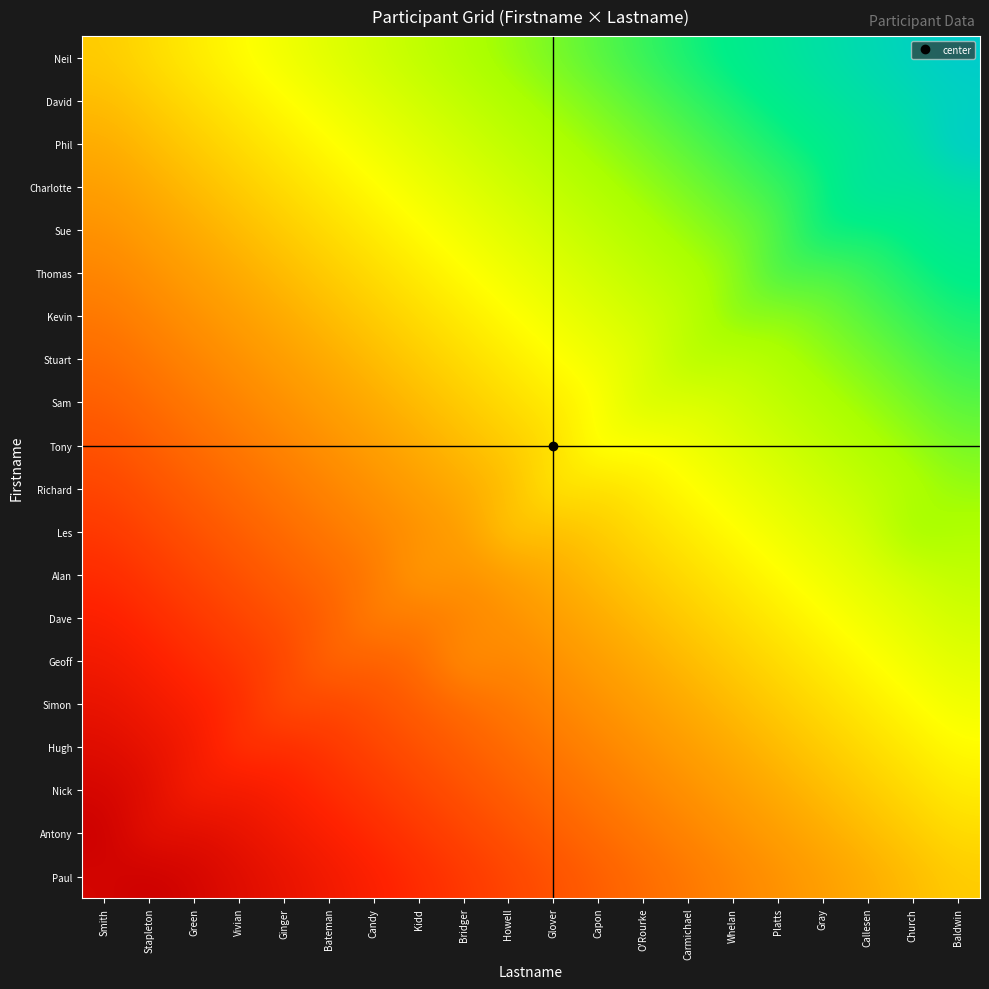

At which category does the chart reach its minimum across all series?

Stapleton